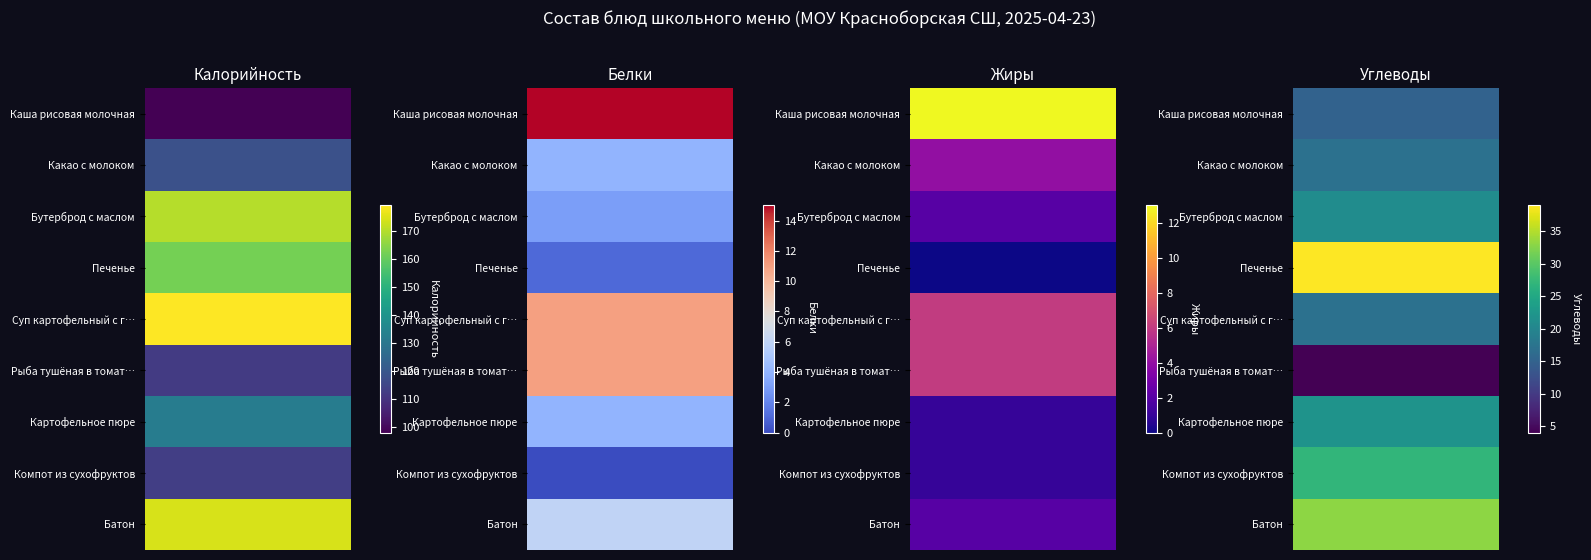

Between 3 and 1, which is larger?

3